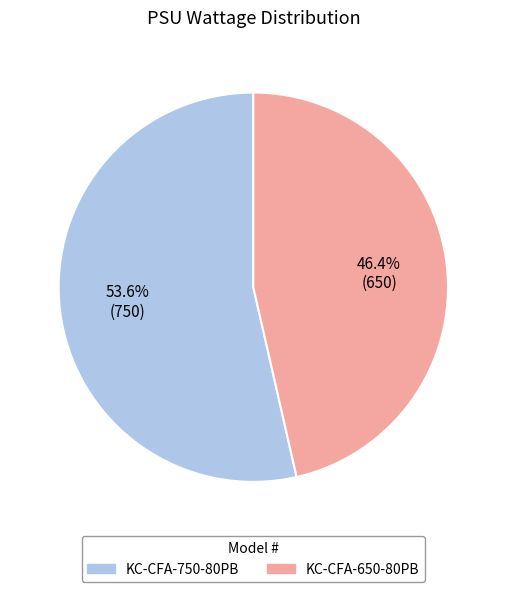

What is the smallest slice in the pie chart?

KC-CFA-650-80PB